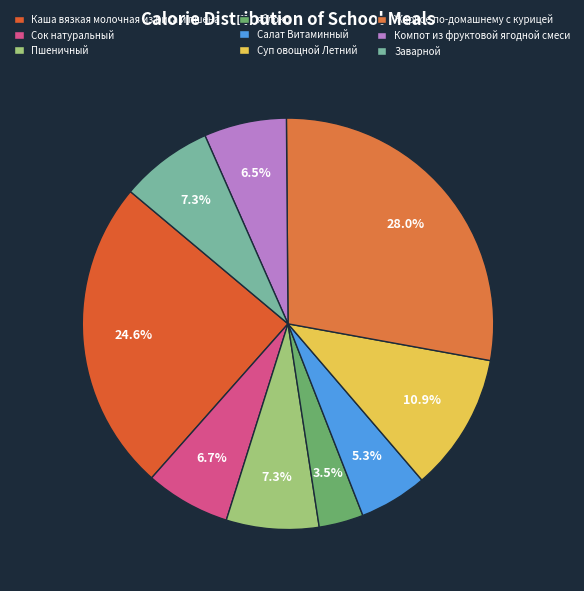

To the nearest percent, what percentage of the pie is Компот из фруктовой ягодной смеси?

6%